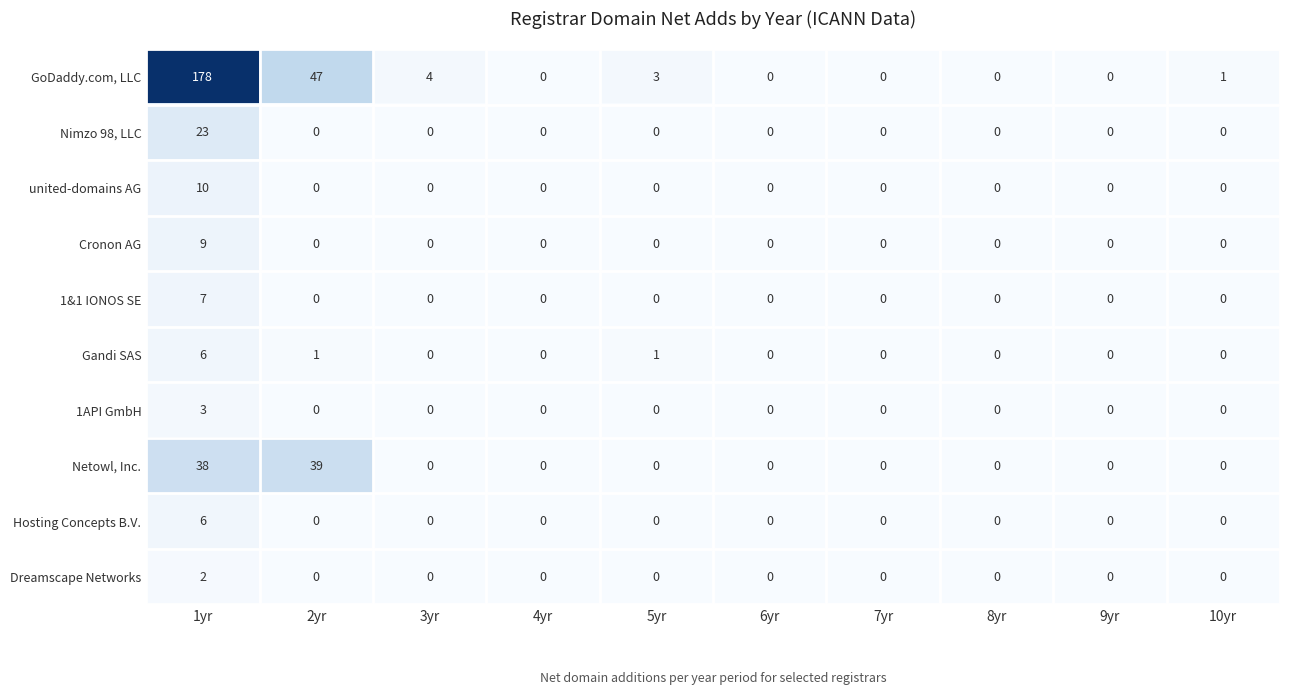

Is it true that 1&1 IONOS SE equals -3 at 9yr?

False